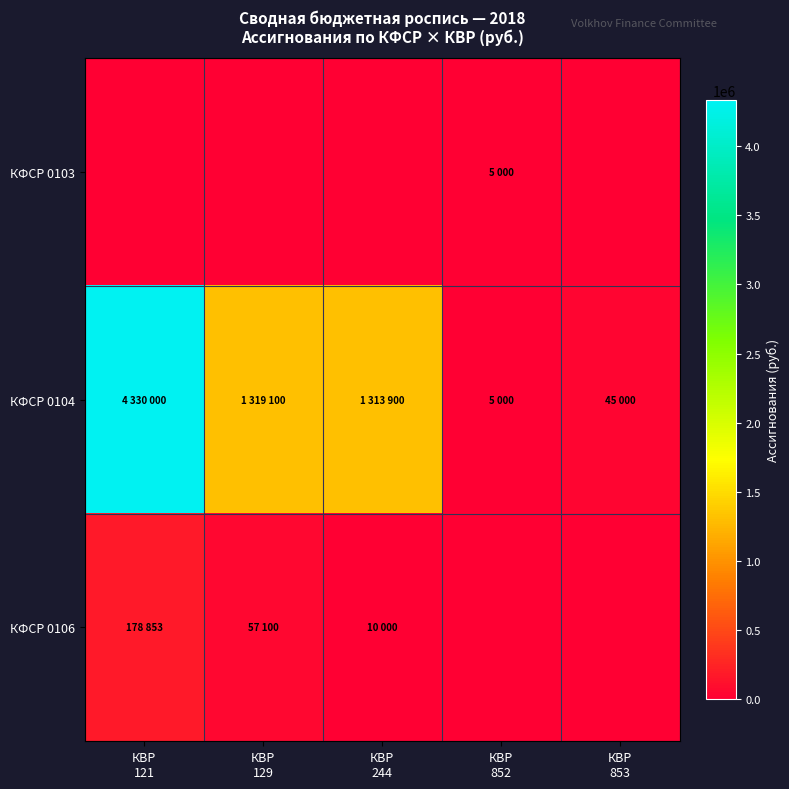

Between КВР 129 and КВР 853, which series saw the biggest shift?

КФСР 0104